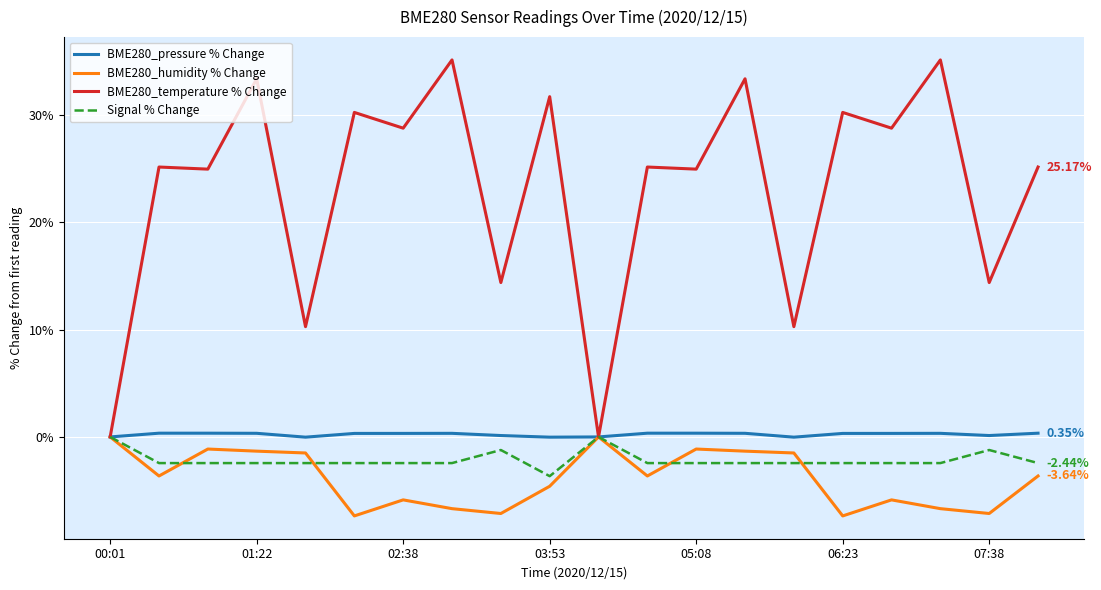

Does the chart have visible grid lines?

Yes